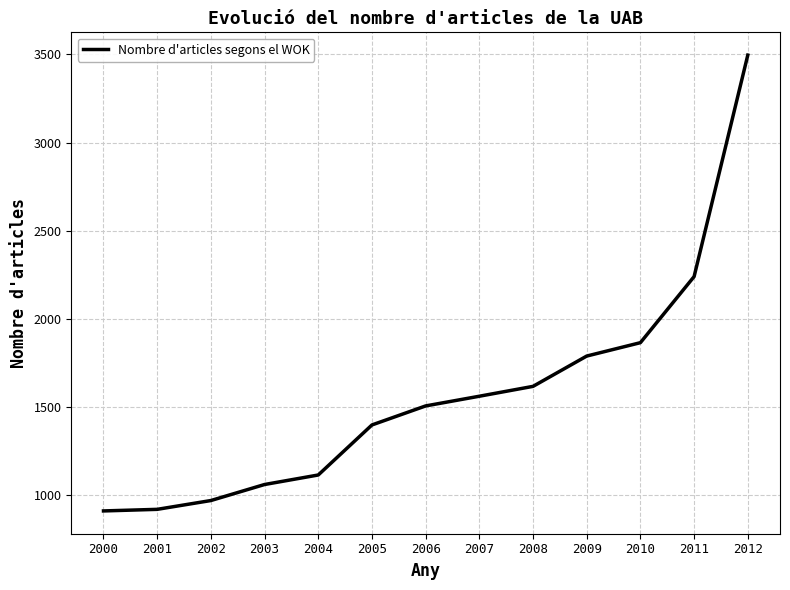

What is the minimum value shown in the chart?

909